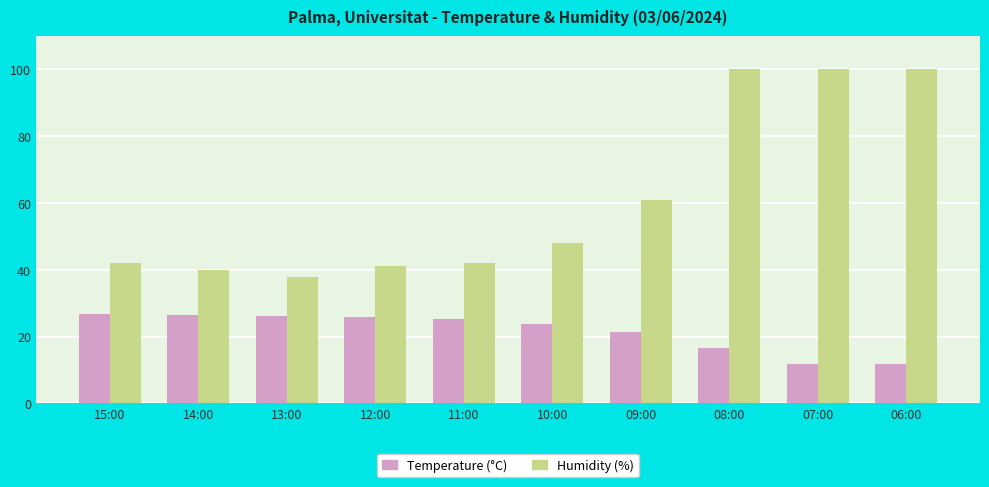

What is the average value of the Temperature (°C) series?

21.6